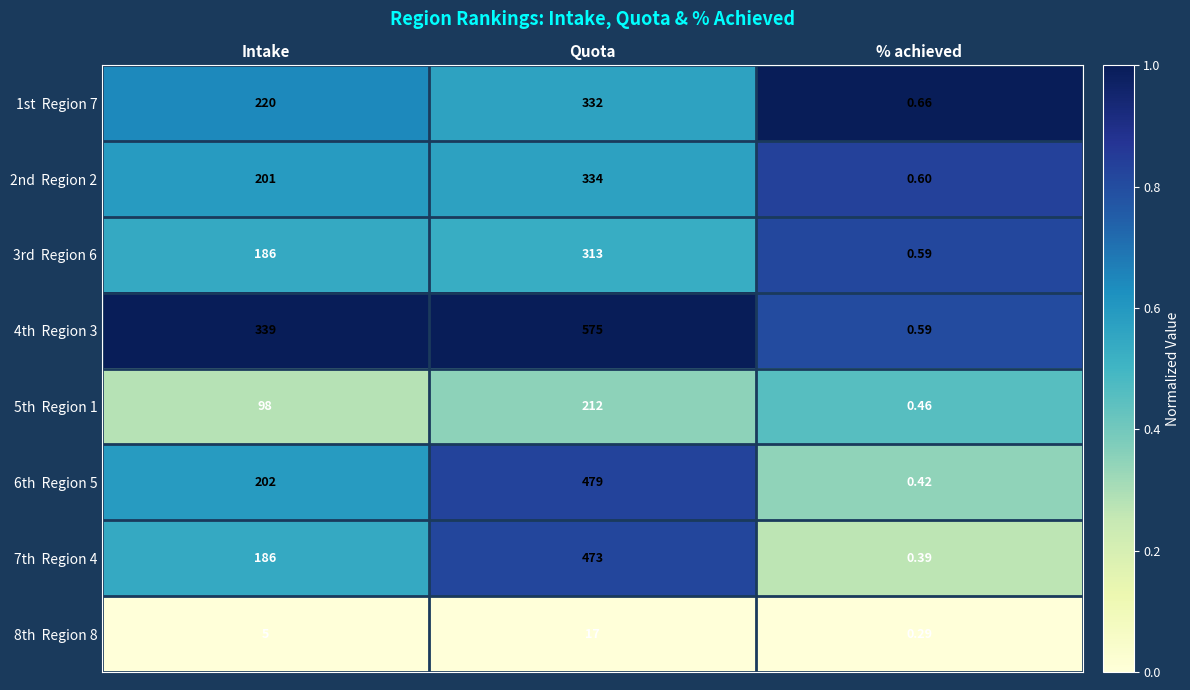

At which category is the sum across all series the highest?

Quota